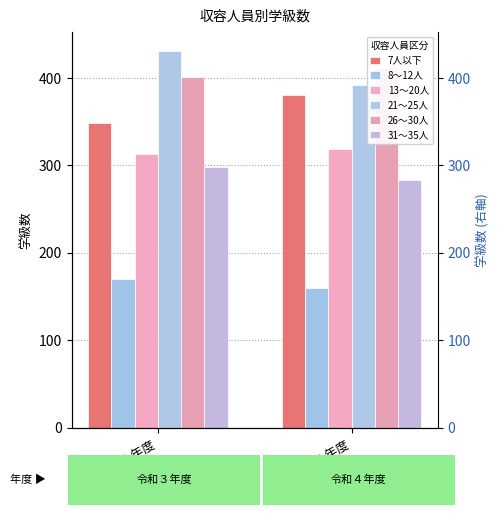

At how many categories does at least one series exceed 169?

2